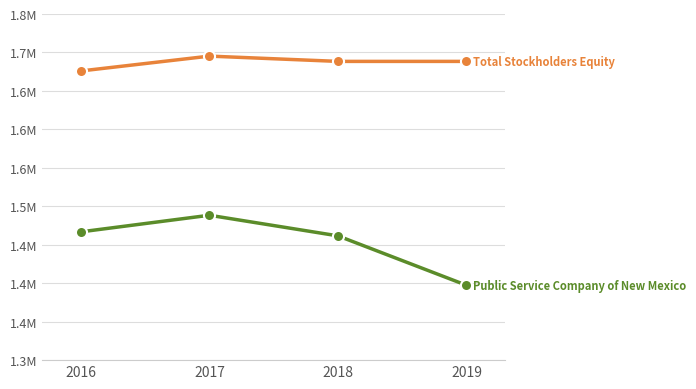

How many lines are shown in the chart?

2